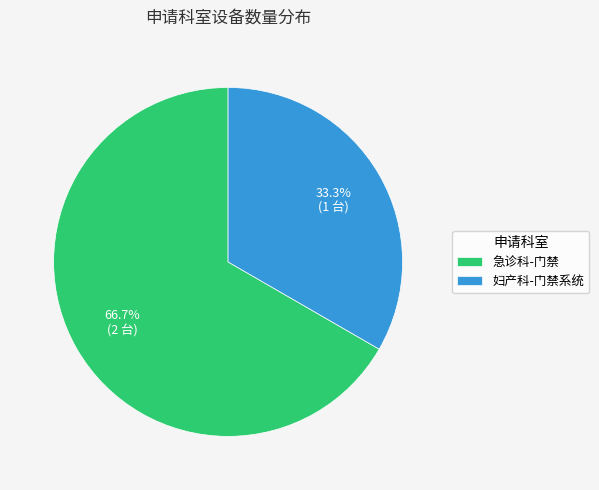

To the nearest percent, what is the difference between the largest and smallest slice percentages?

33%